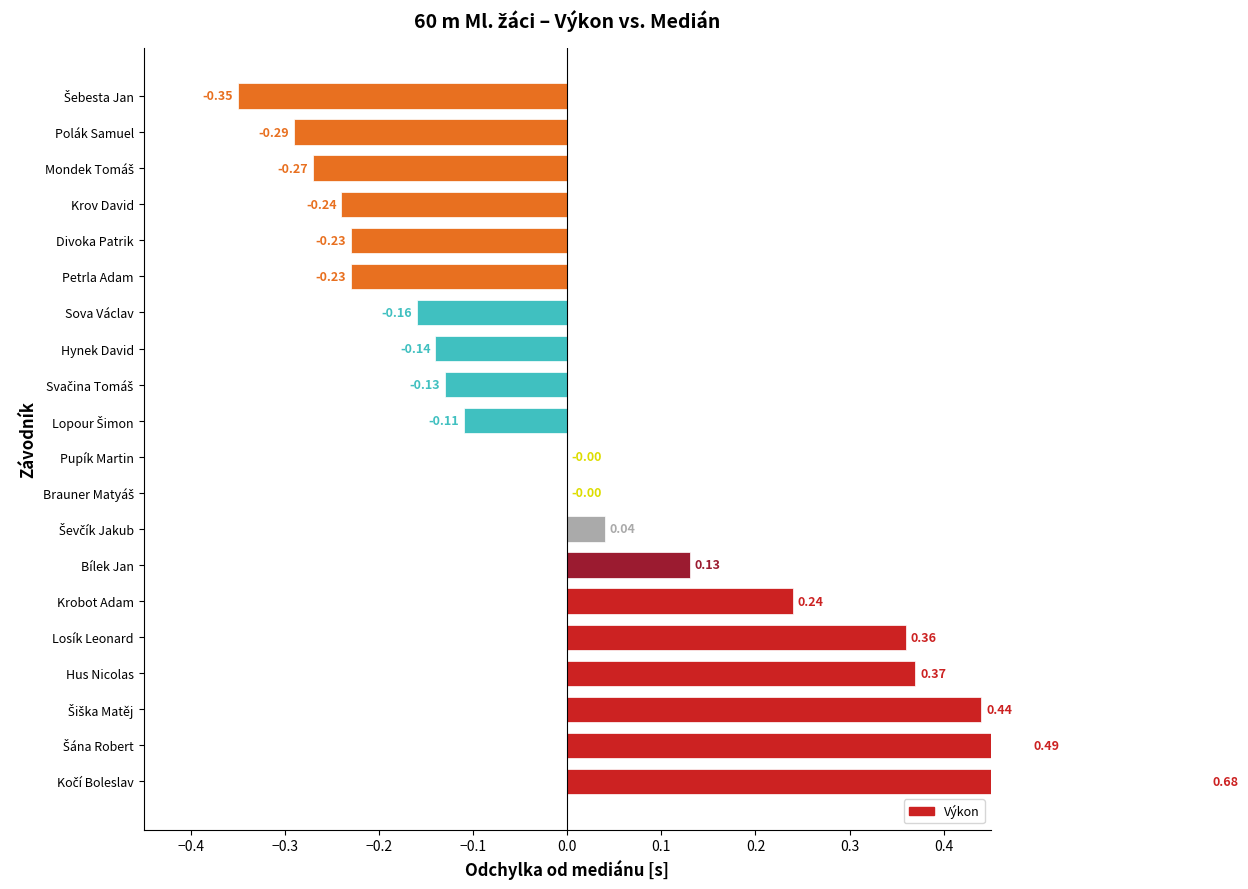

The chart shows a value of 0.0 at Pupík Martin. True or false?

True